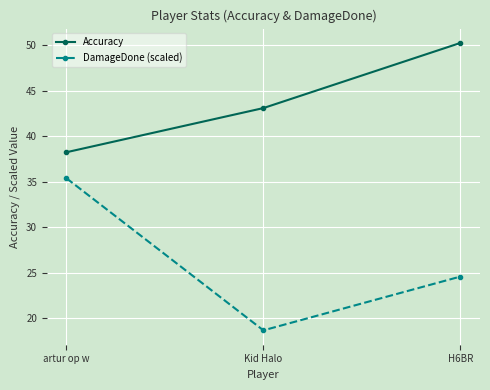

Where does the Accuracy series first go above 43?

Kid Halo